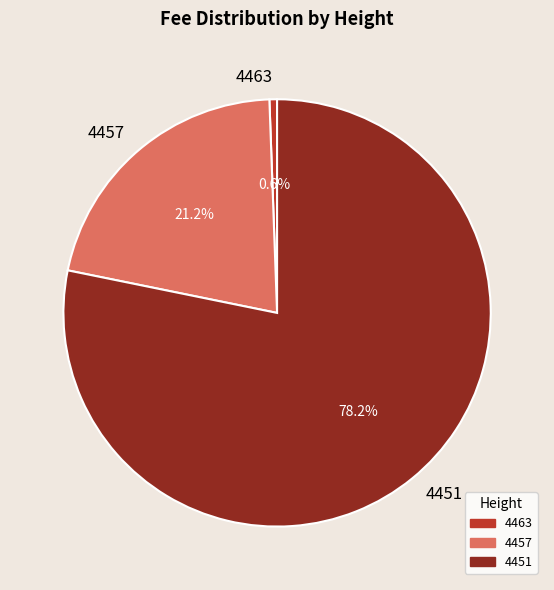

Which slice represents more than half of the pie?

4451